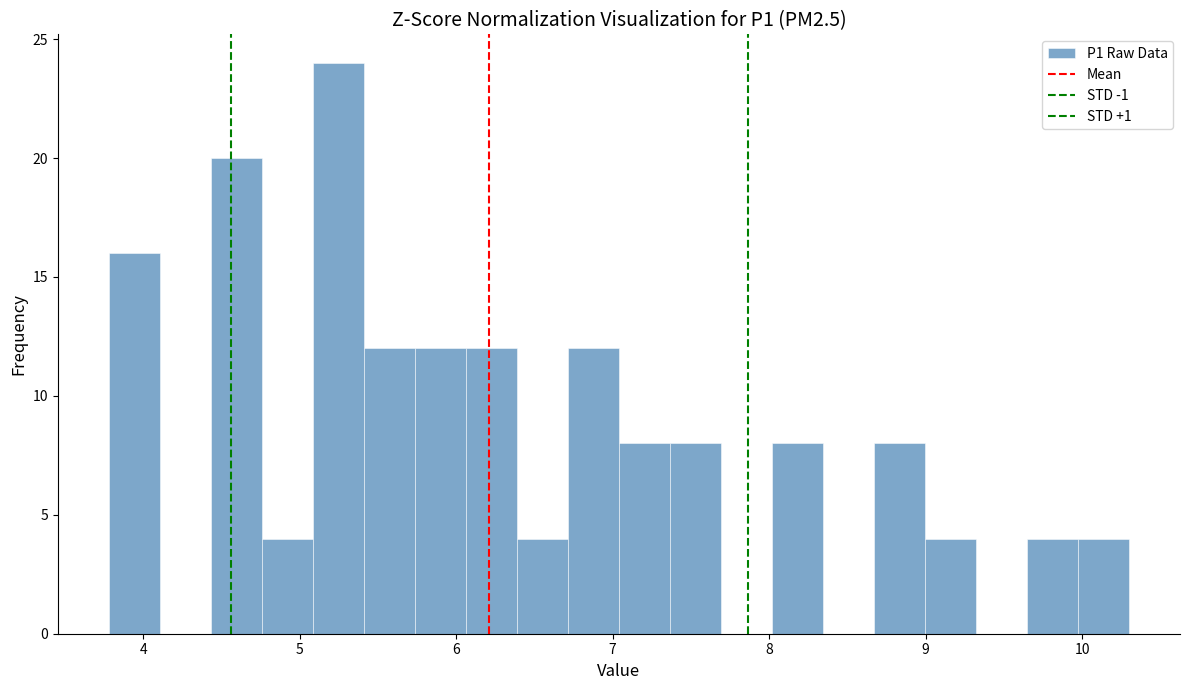

Read against the x-axis, roughly where is the centre of the tallest bar?

5.2